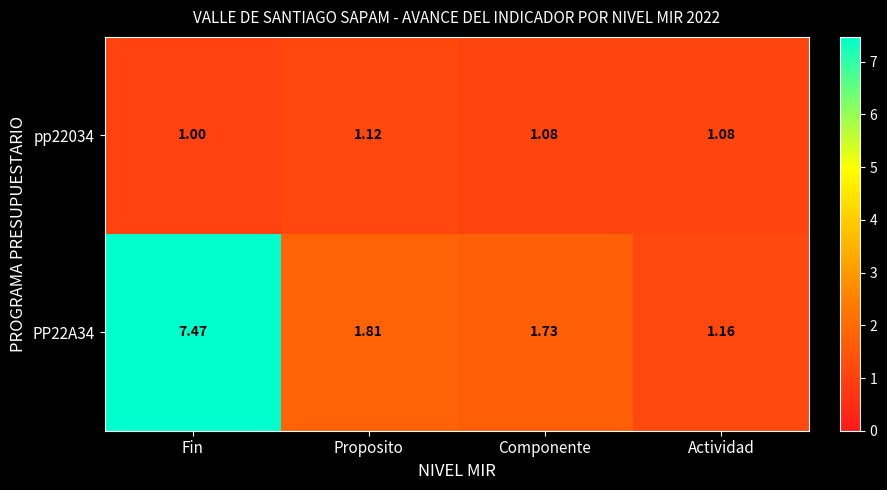

Where is PP22A34 nearest to the value 4?

Proposito